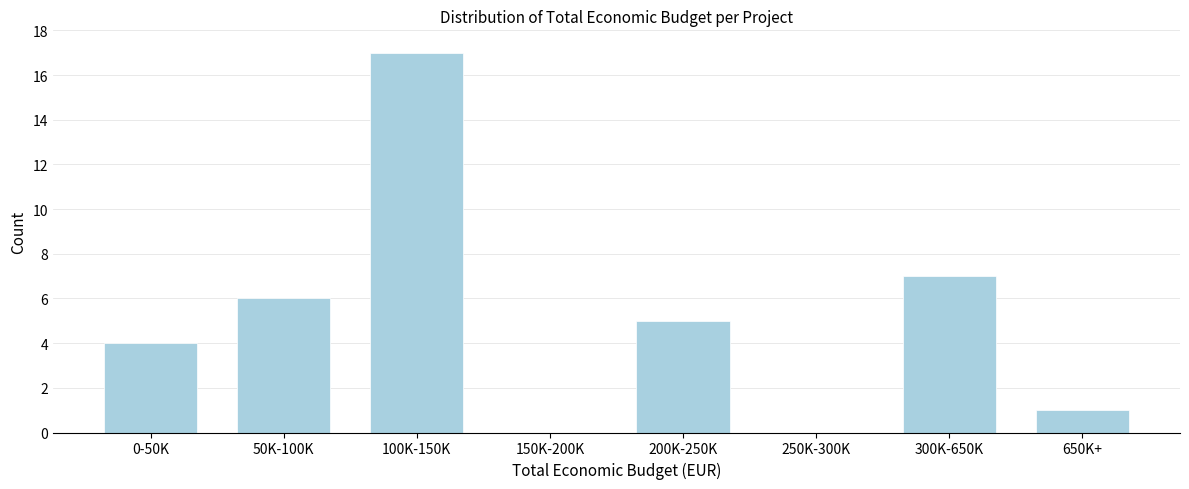

Reading right to left, list all the values displayed in this chart.

650K+=1	300K-650K=7	250K-300K=0	200K-250K=5	150K-200K=0	100K-150K=17	50K-100K=6	0-50K=4